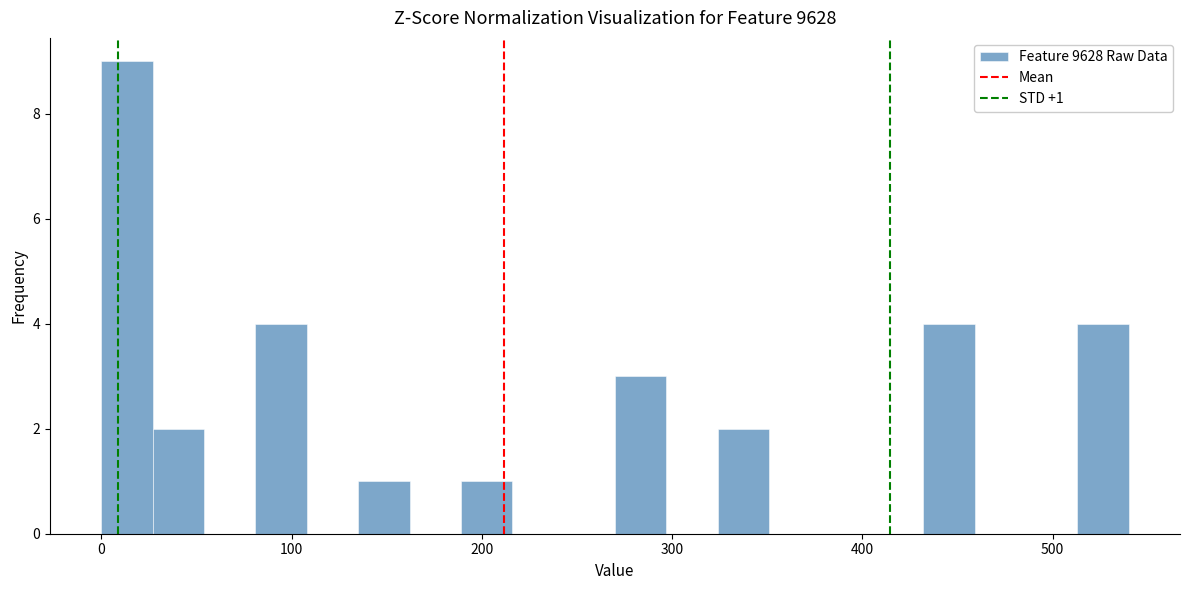

Read against the x-axis, roughly where is the centre of the tallest bar?

10